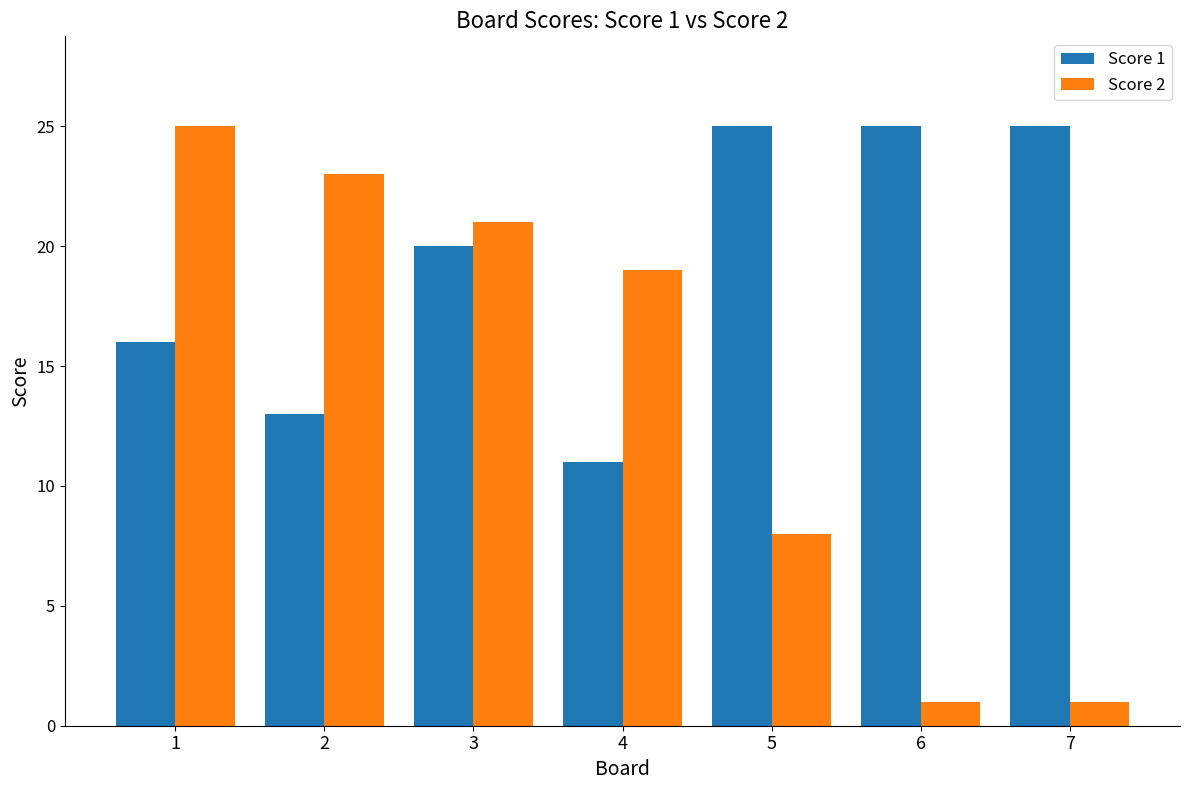

Rank the series by their average value, from highest to lowest.

Score 1, Score 2